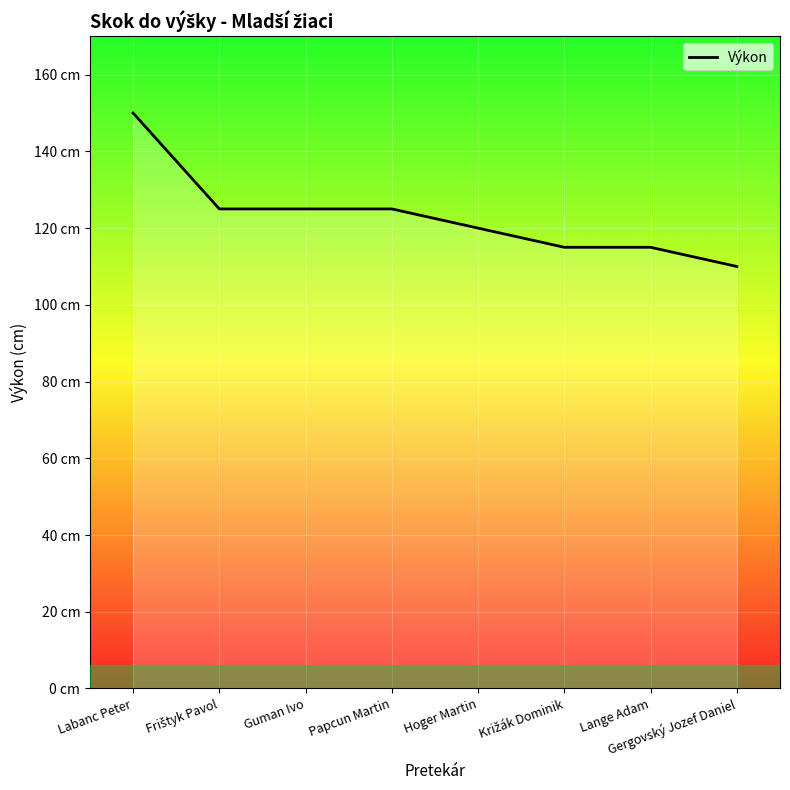

Is this an area chart (filled region under the line)?

Yes